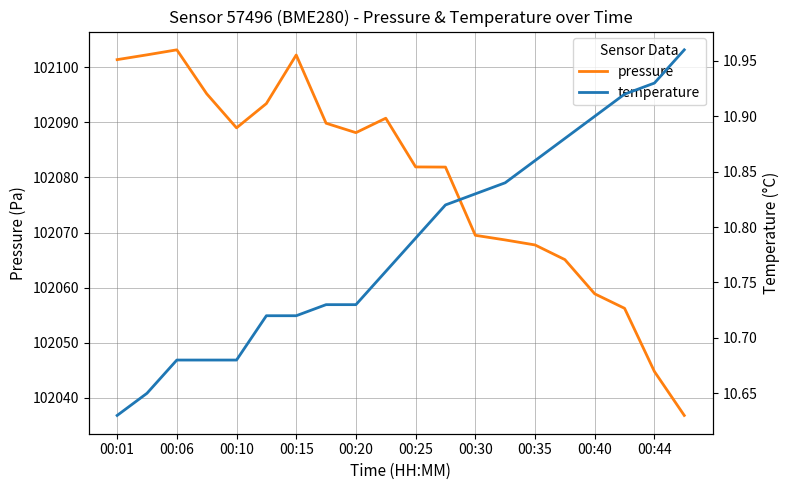

Is this an area chart (filled region under the line)?

No